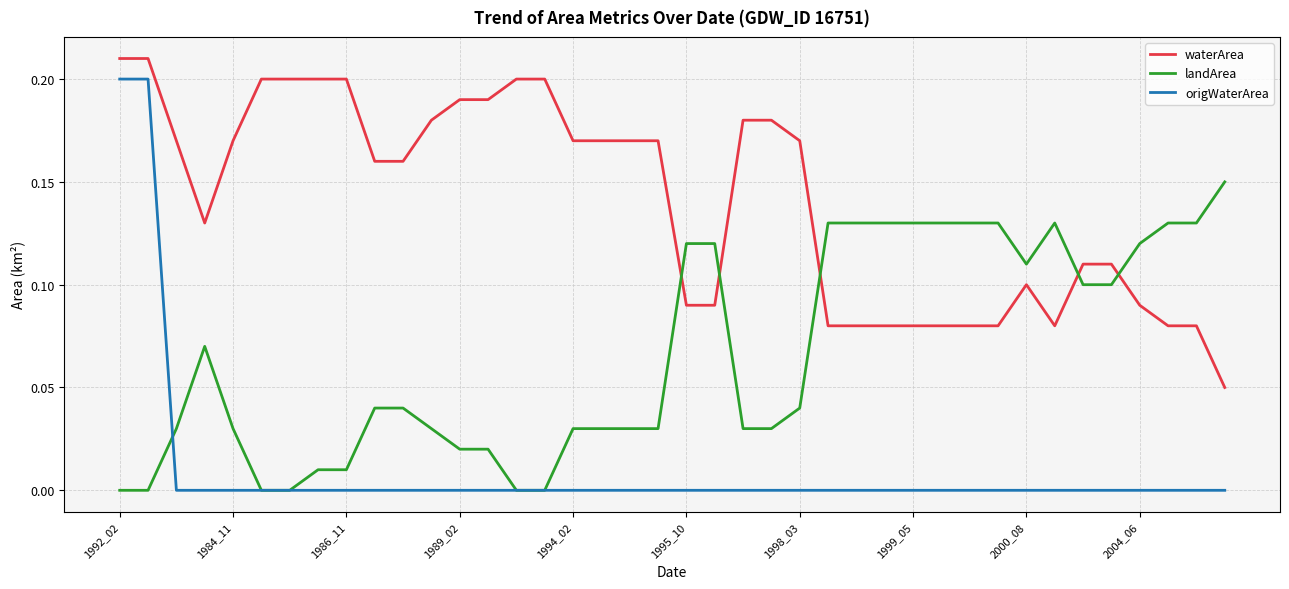

Which series has the largest total across all categories?

waterArea